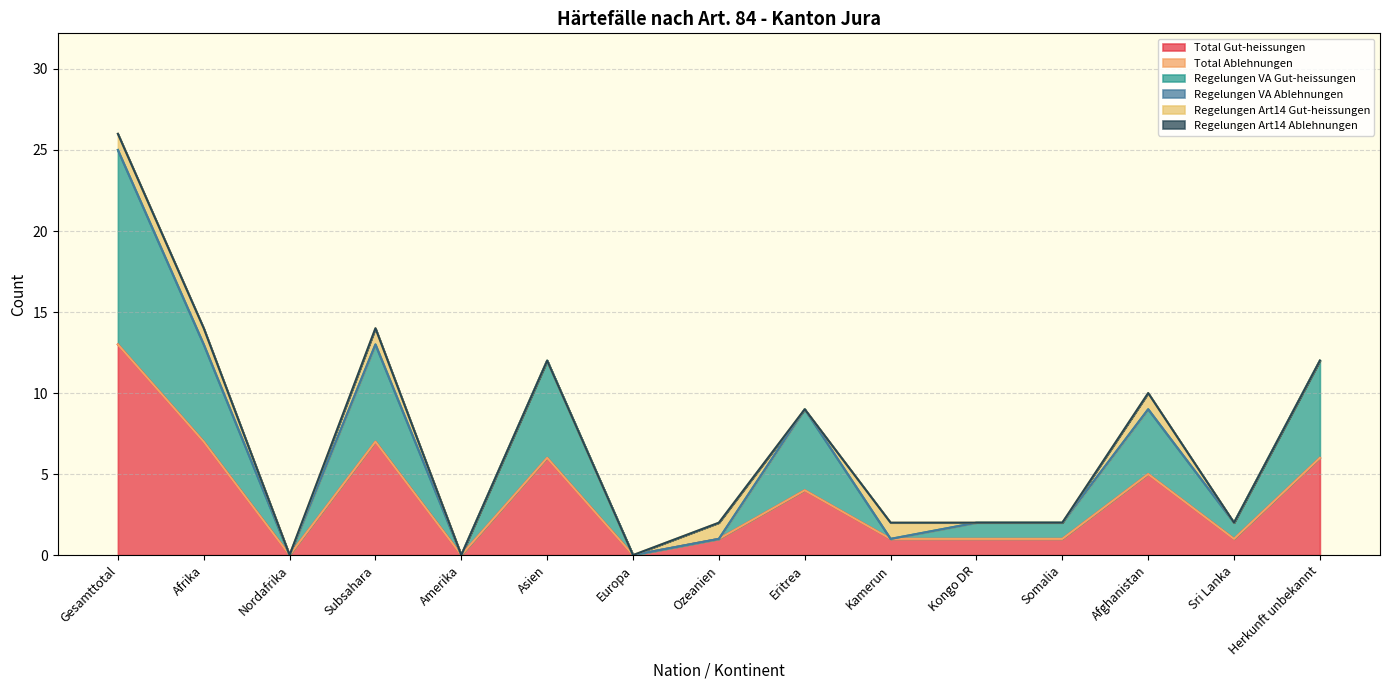

True or false: Regelungen VA Gut-heissungen and Regelungen VA Ablehnungen cross at least once.

False